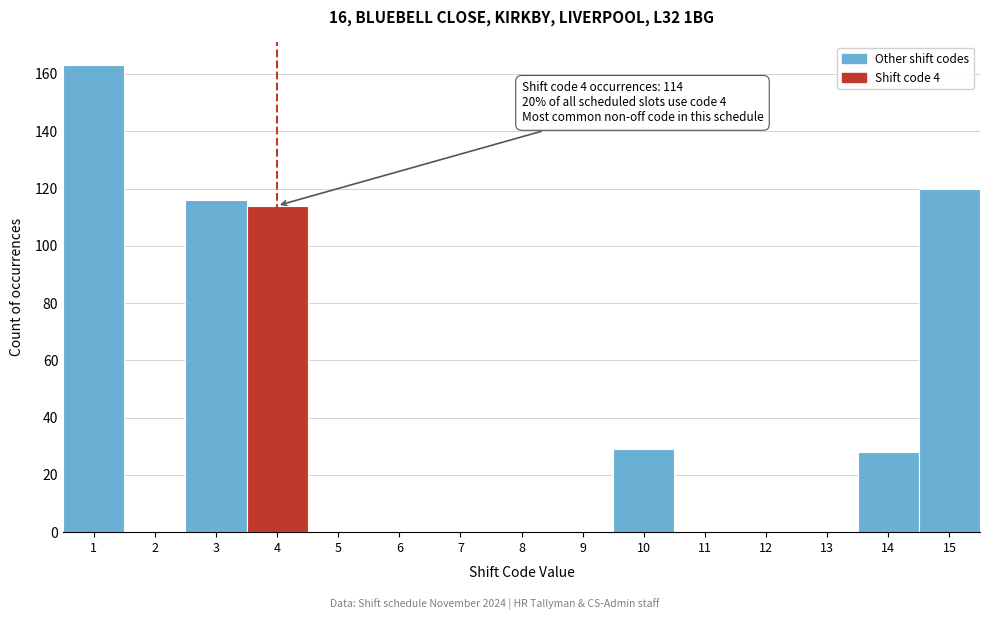

Which range on the x-axis has the tallest bar?

0.5 to 1.5